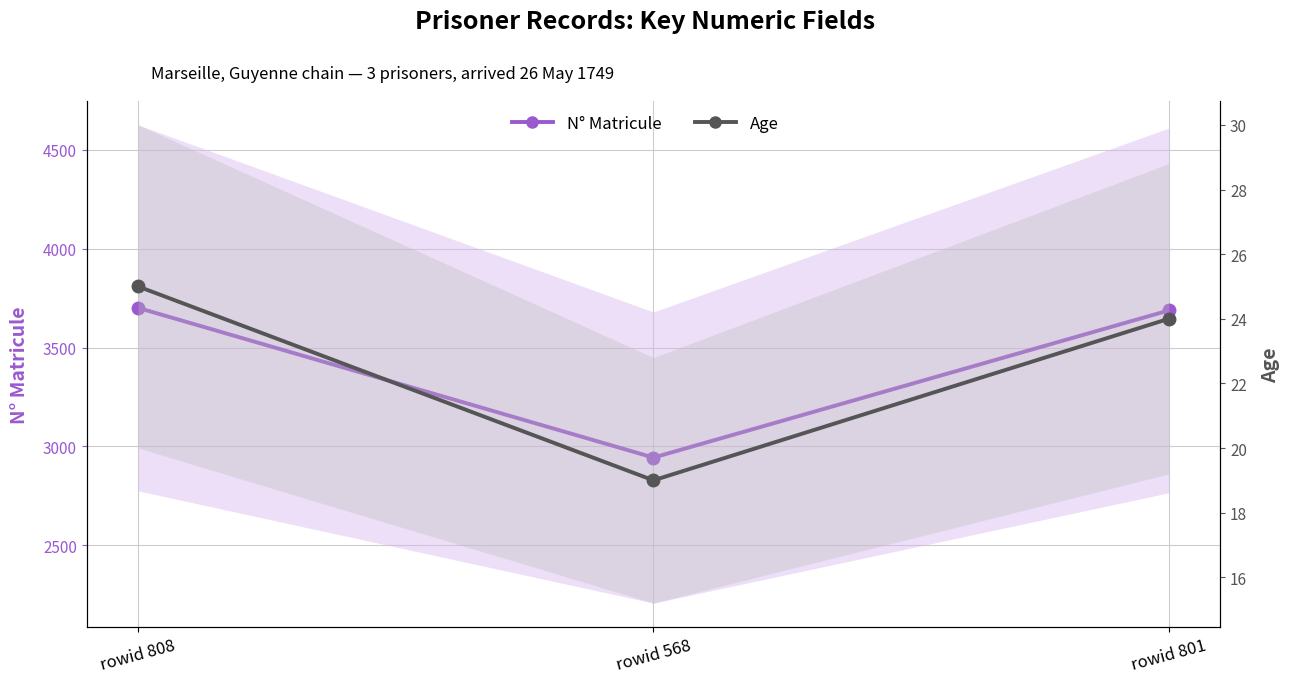

Is this an area chart (filled region under the line)?

No